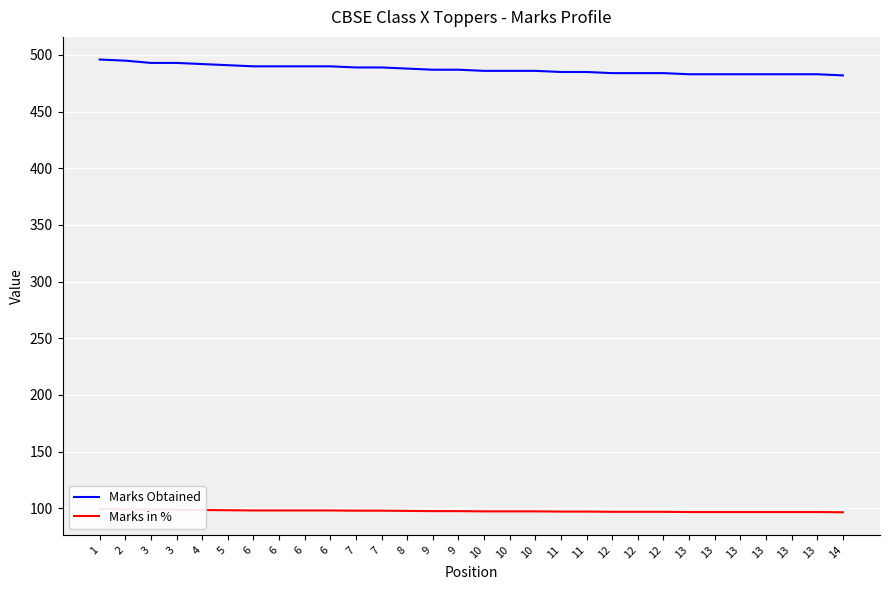

The value of Marks in % at 10 is 97.2. True or false?

True